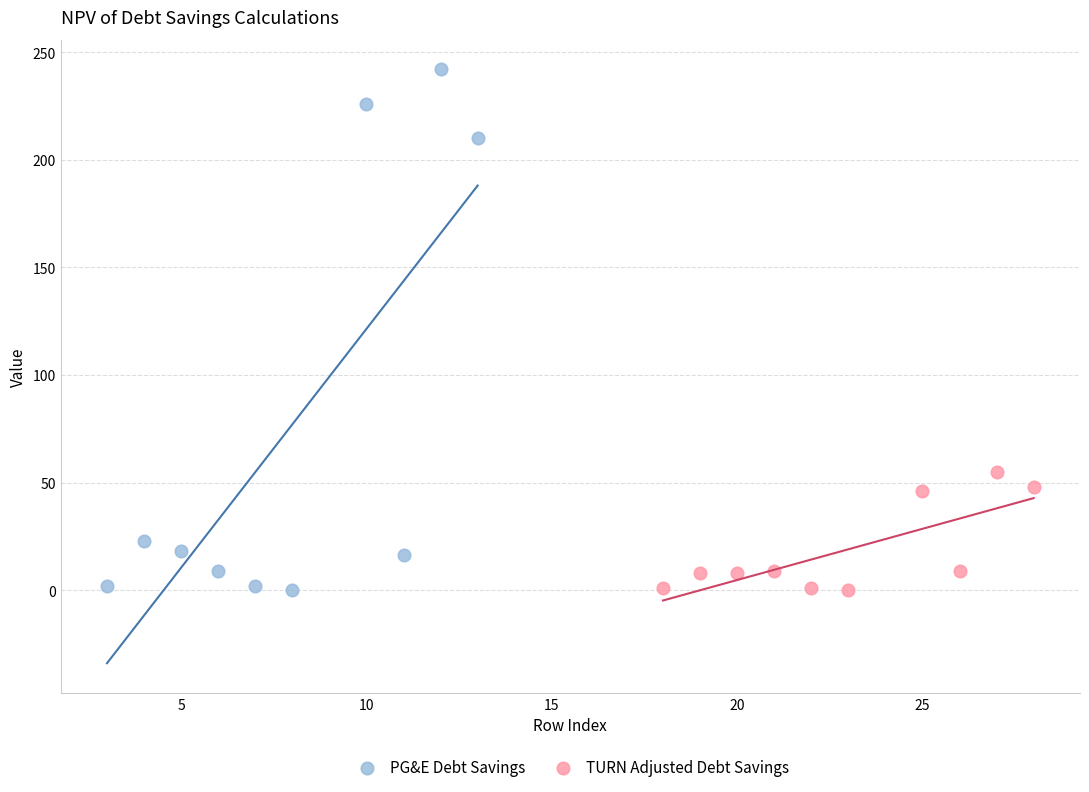

Which series has the largest Y range (max minus min)?

PG&E Debt Savings